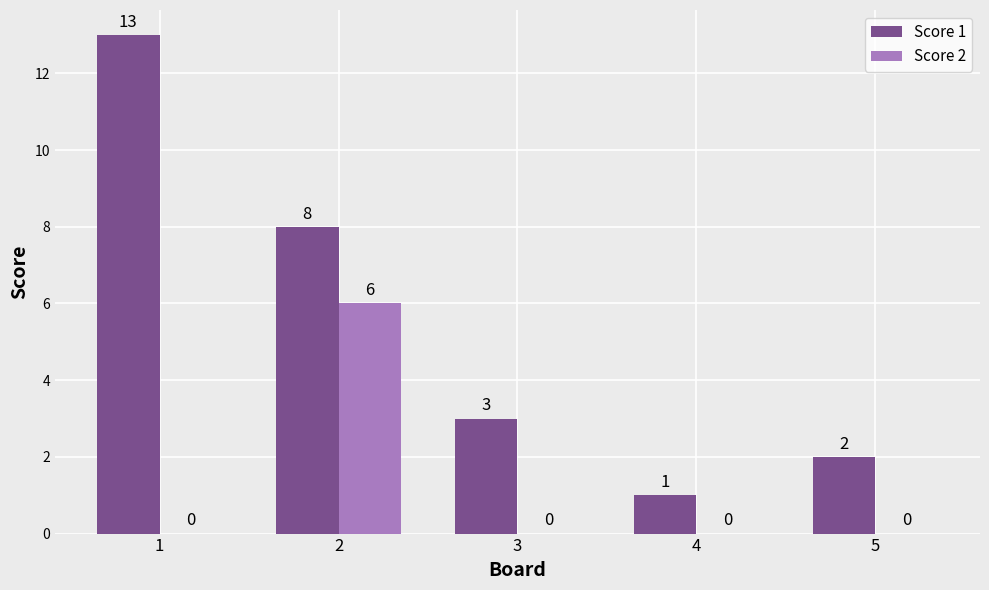

True or false: Score 1 has a value of 8 at 2.

True